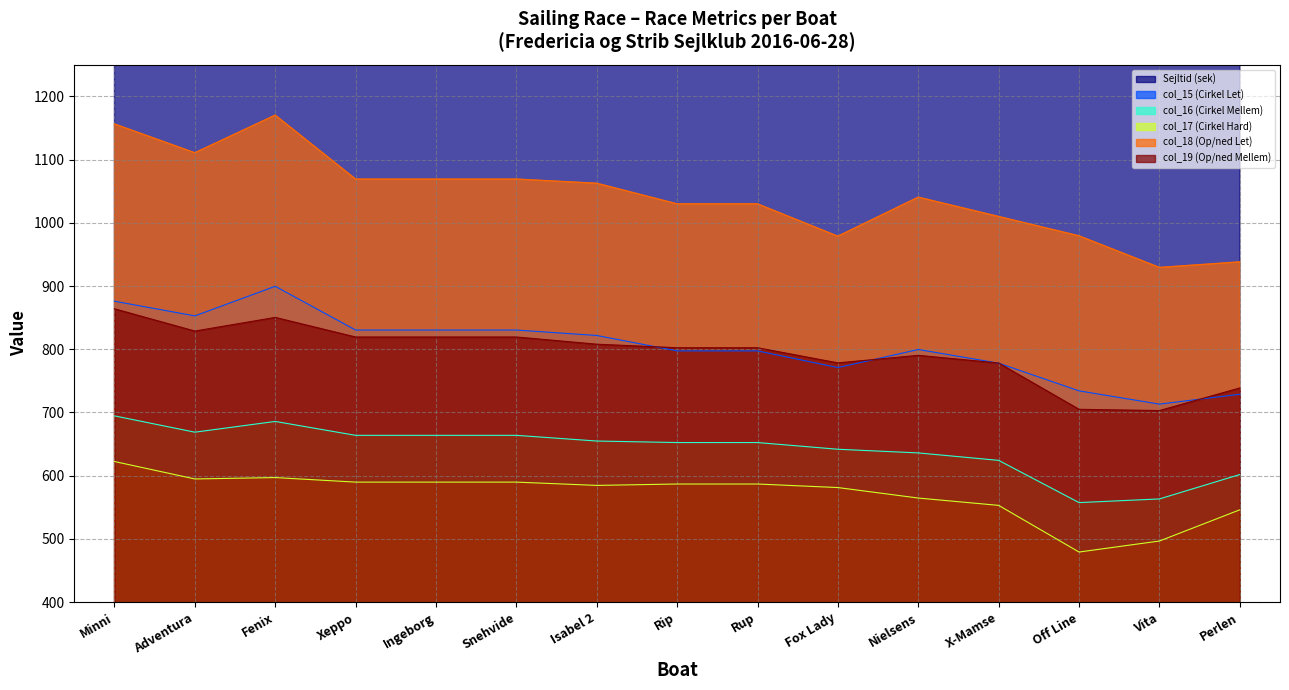

Reading left to right, list all the values displayed in this chart.

Sejltid (sek): 6808.0	5463.0	6325.0	5401.0	5923.0	5231.0	5146.0	4895.0	5022.0	5270.0	5400.0	4447.0	4117.0	5208.0	4699.0
col_15 (Cirkel Let): 876.0	852.8	899.6	830.4	830.4	830.4	821.8	797.4	797.4	771.0	799.6	778.0	734.2	713.2	728.8
col_16 (Cirkel Mellem): 694.6	668.8	685.8	663.8	663.8	663.8	654.8	652.4	652.4	641.8	636.0	624.2	557.4	563.2	601.8
col_17 (Cirkel Hard): 622.4	594.8	597.0	589.8	589.8	589.8	584.6	586.8	586.8	581.2	564.6	553.0	479.2	496.6	546.0
col_18 (Op/ned Let): 1156.4	1110.8	1170.4	1069.2	1069.2	1069.2	1062.6	1030.0	1030.0	978.8	1040.6	1010.0	979.4	929.4	938.2
col_19 (Op/ned Mellem): 864.0	828.8	850.4	819.4	819.4	819.4	808.0	802.4	802.4	778.4	790.4	778.2	705.0	703.0	738.8